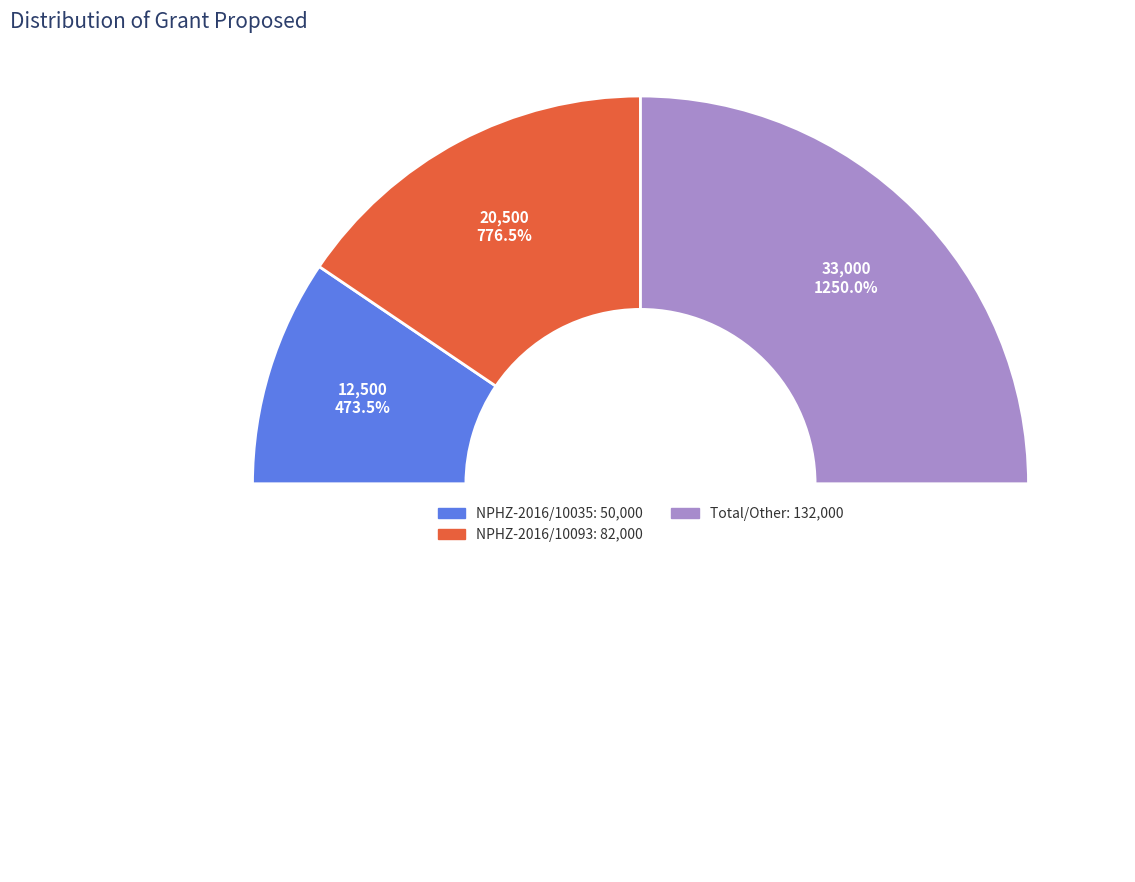

Rank the categories by value from lowest to highest.

NPHZ-2016/10035, NPHZ-2016/10093, Total/Other